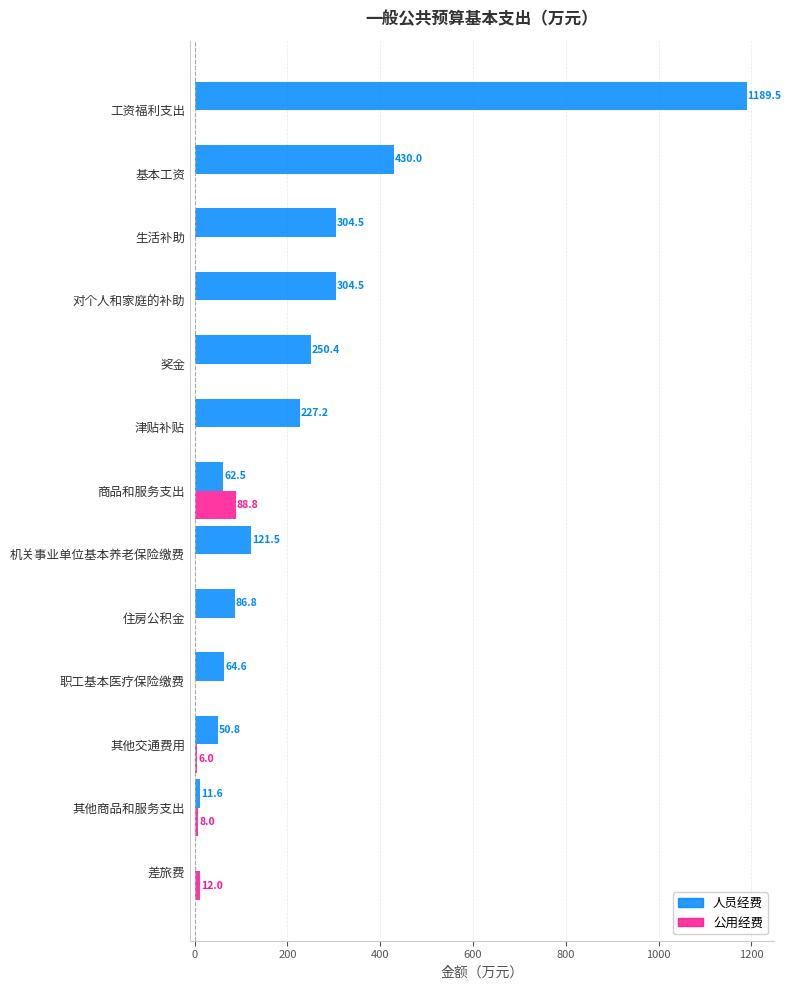

The value of 公用经费 at 生活补助 is -42.8. True or false?

False